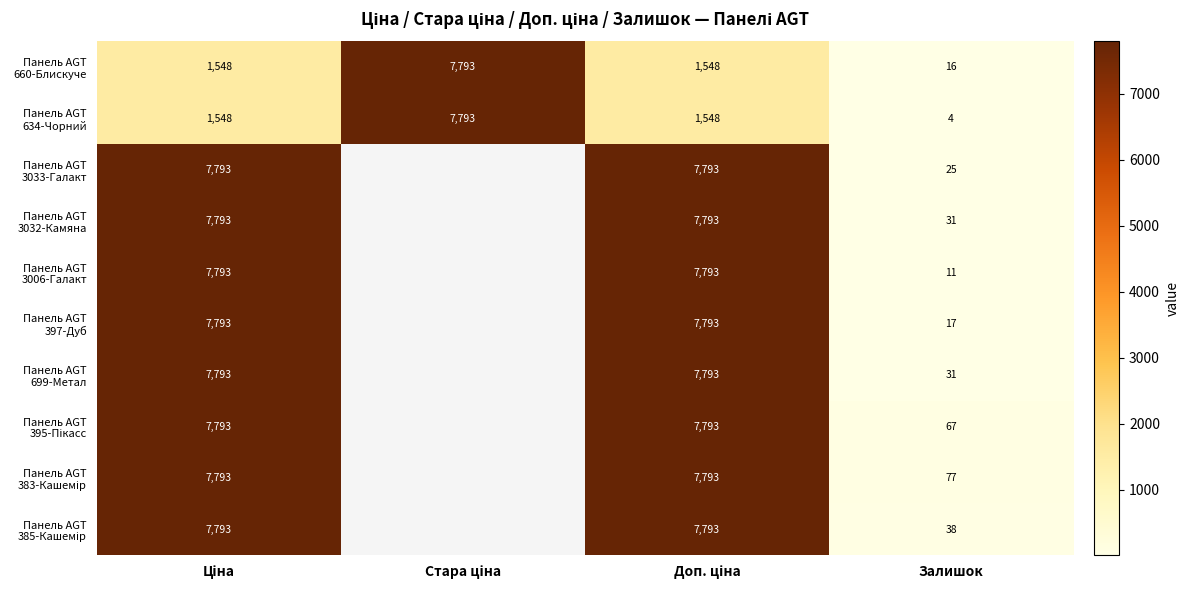

What is the difference between the maximum and minimum values in the Панель AGT 3033-Галакт series?

7767.9